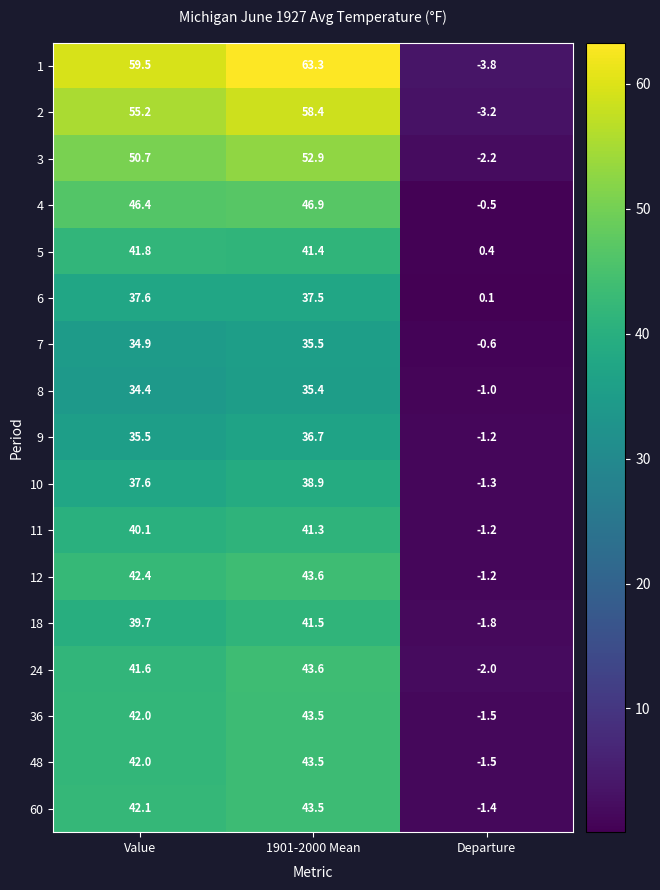

True or false: 9 has a value of 35.5 at Value.

True